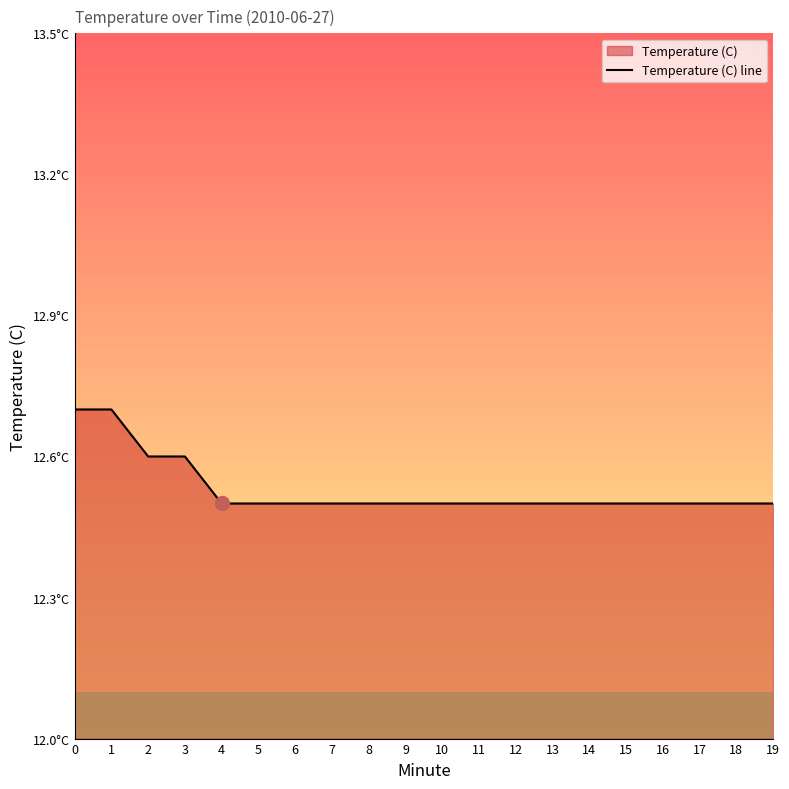

What is the average value?

12.5